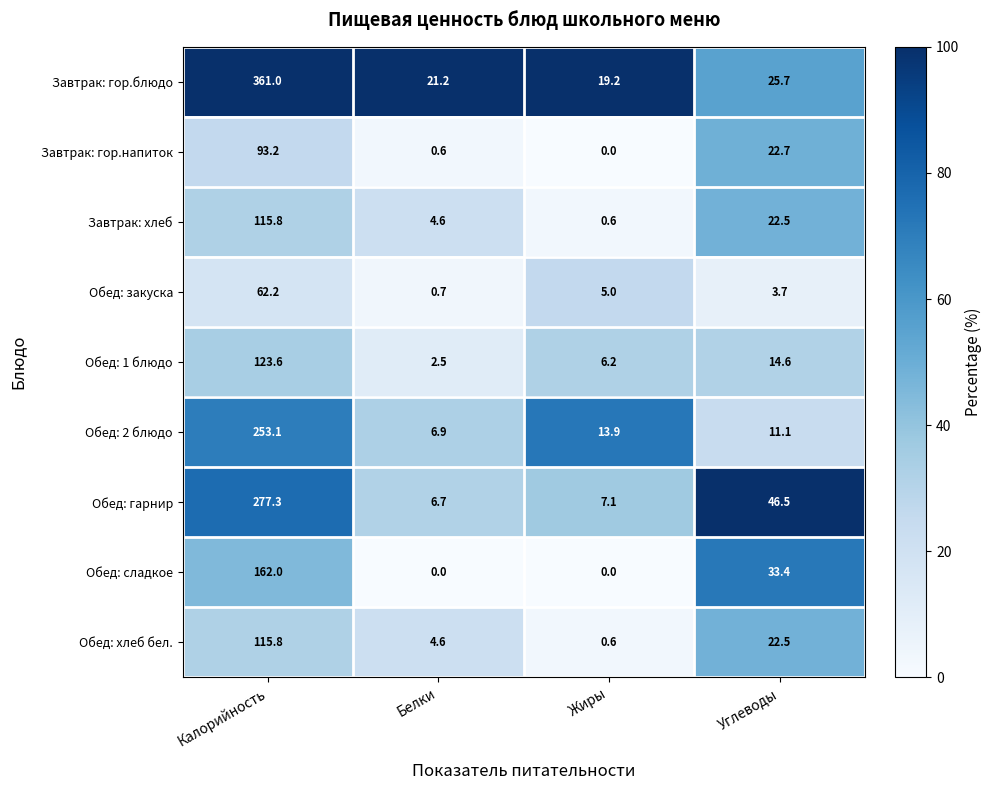

Which category has the highest value in the Завтрак: хлеб series?

Калорийность